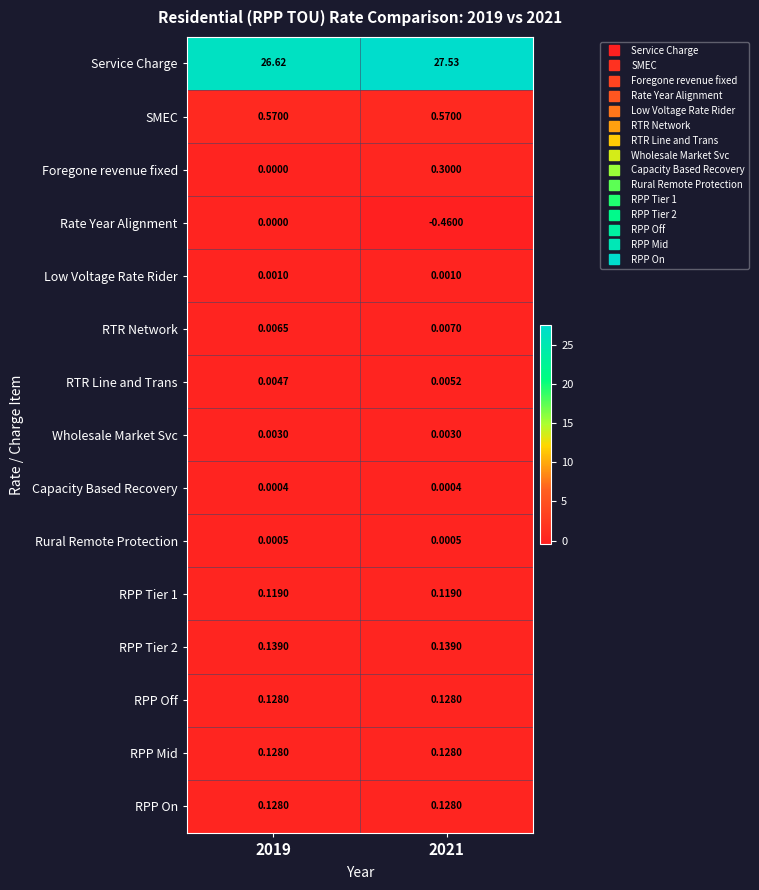

What is the total value across all series at 2019?

27.8